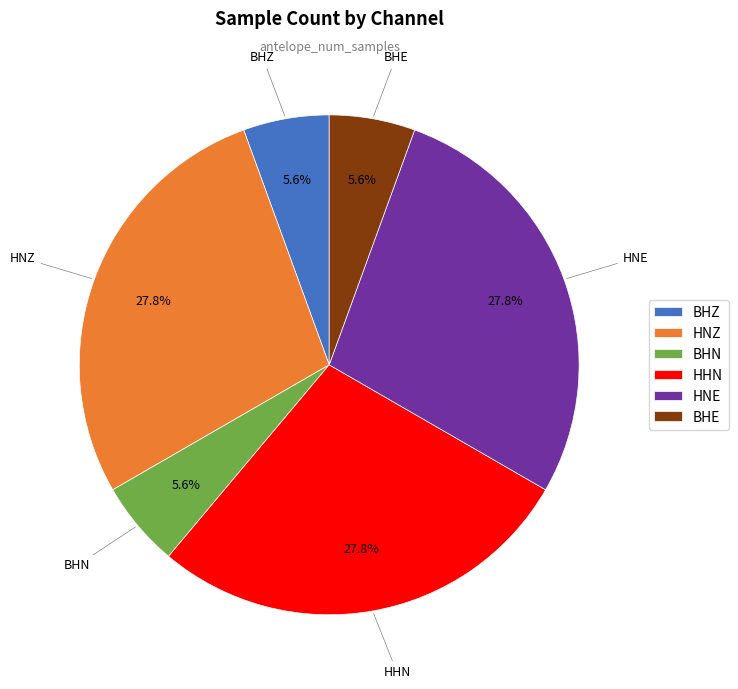

How much of the chart is everything except BHN?

94.4%